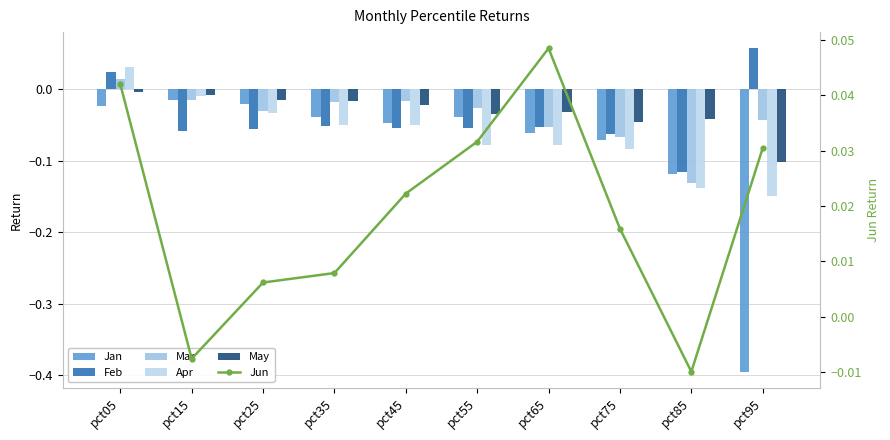

True or false: Jan has a value of -0.0 at pct45.

False